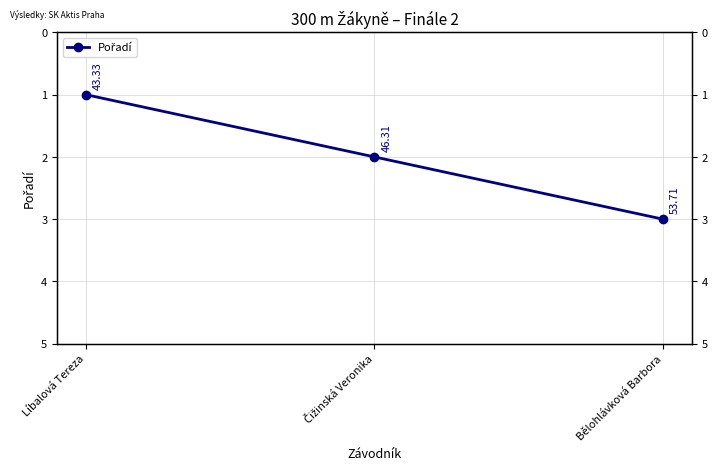

What is the label of the 3rd point from the right?

Líbalová Tereza